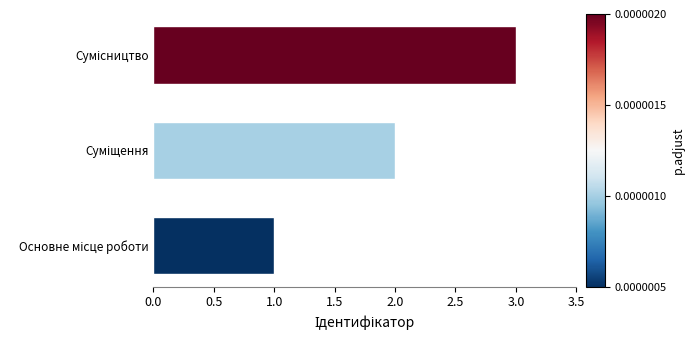

What is the smallest value displayed?

1